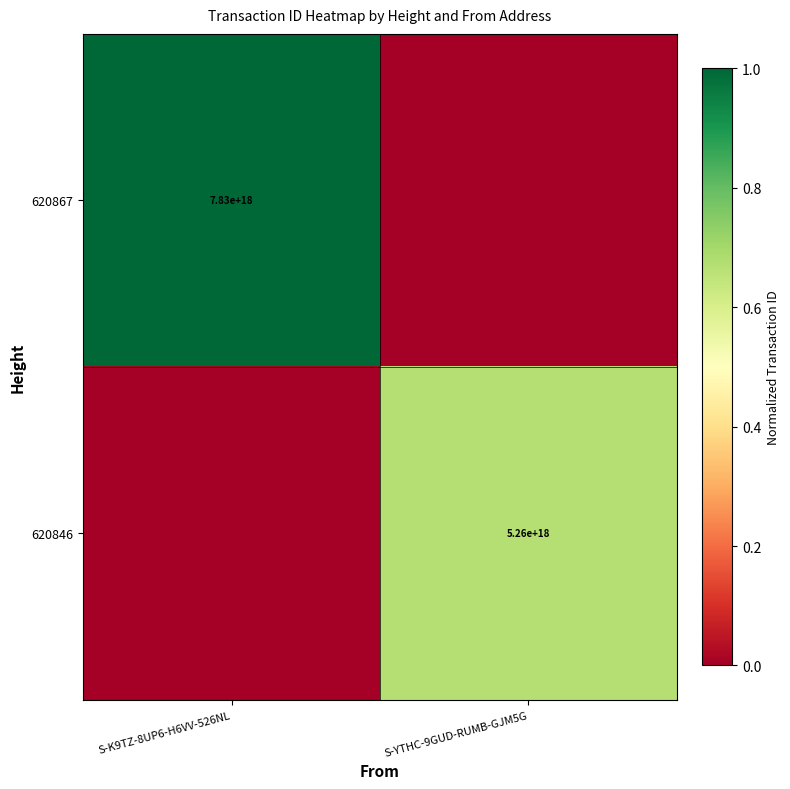

Is it true that 620846 equals 5260000000000000000 at S-YTHC-9GUD-RUMB-GJM5G?

True